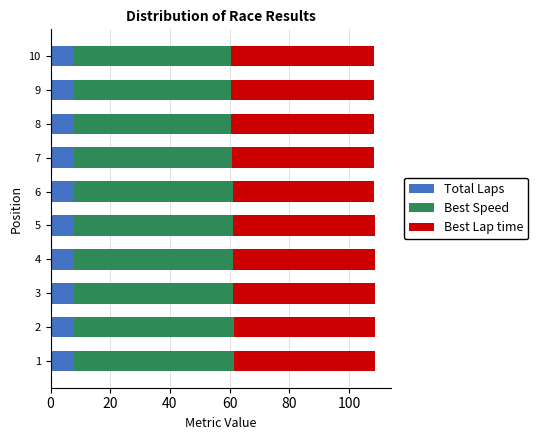

What is the total value across all series at 7?

108.5